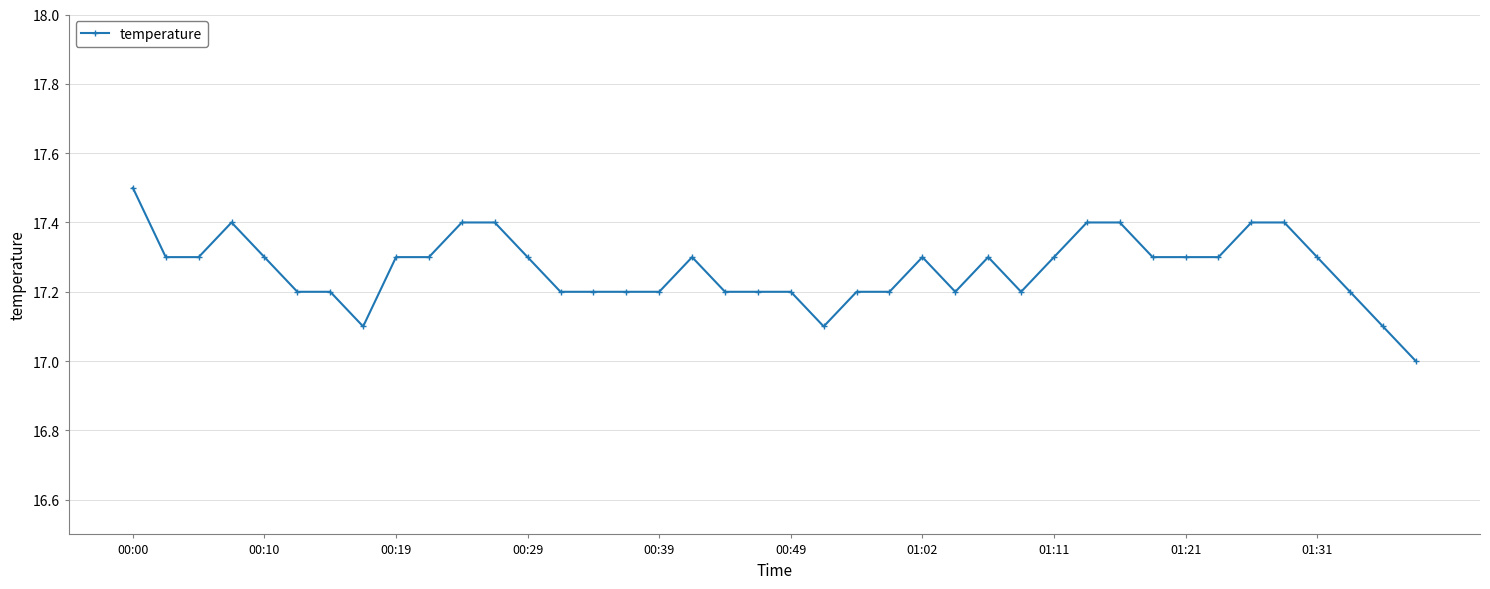

What is the smallest value displayed?

17.0